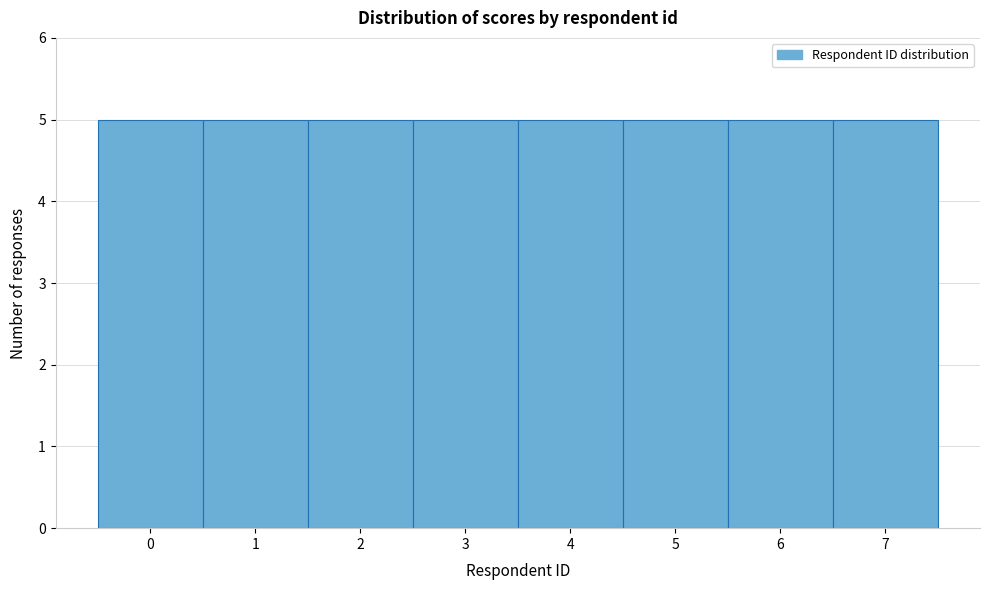

Reading left to right, list every bar in this chart as the range it spans on the x-axis followed by its height. The values are not printed on the chart, so give them approximately, as read against the axis.

-0.5 to 0.5: 5
0.5 to 1.5: 5
1.5 to 2.5: 5
2.5 to 3.5: 5
3.5 to 4.5: 5
4.5 to 5.5: 5
5.5 to 6.5: 5
6.5 to 7.5: 5